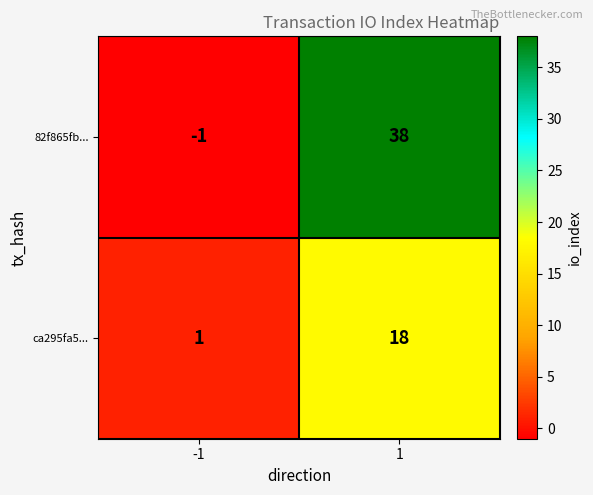

Rank the series by their average value, from highest to lowest.

82f865fb..., ca295fa5...